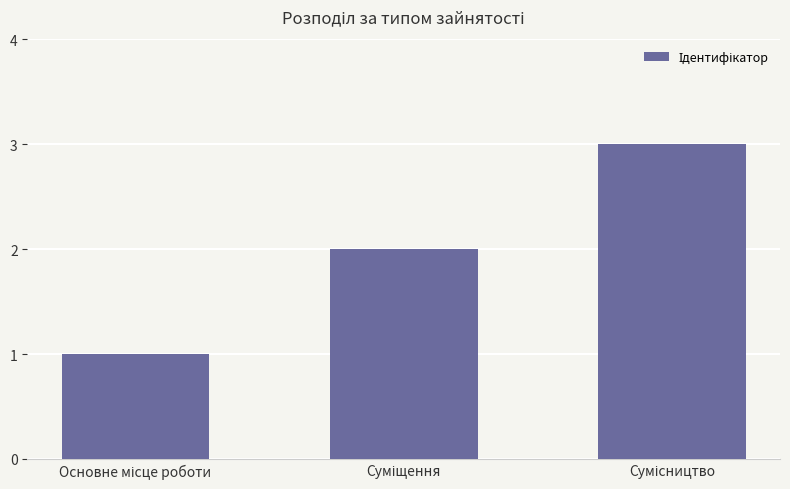

What is the greatest value displayed?

3